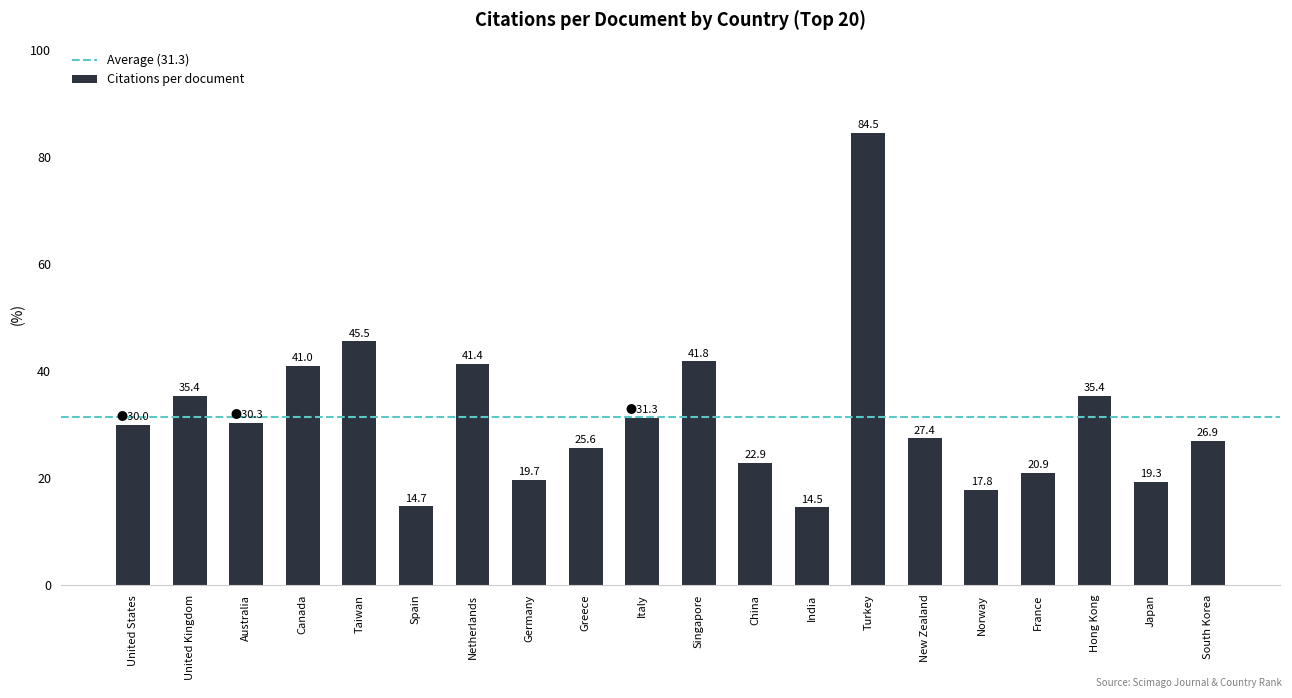

What is the label of the 1st bar from the left?

United States